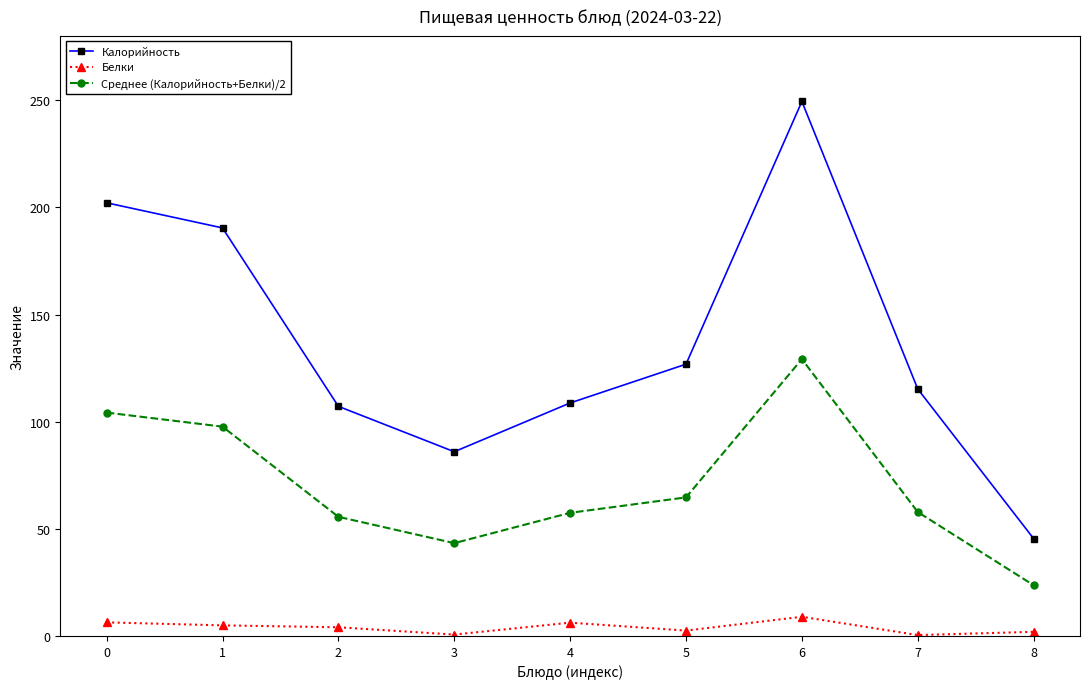

At which category does Калорийность reach its first local peak?

6